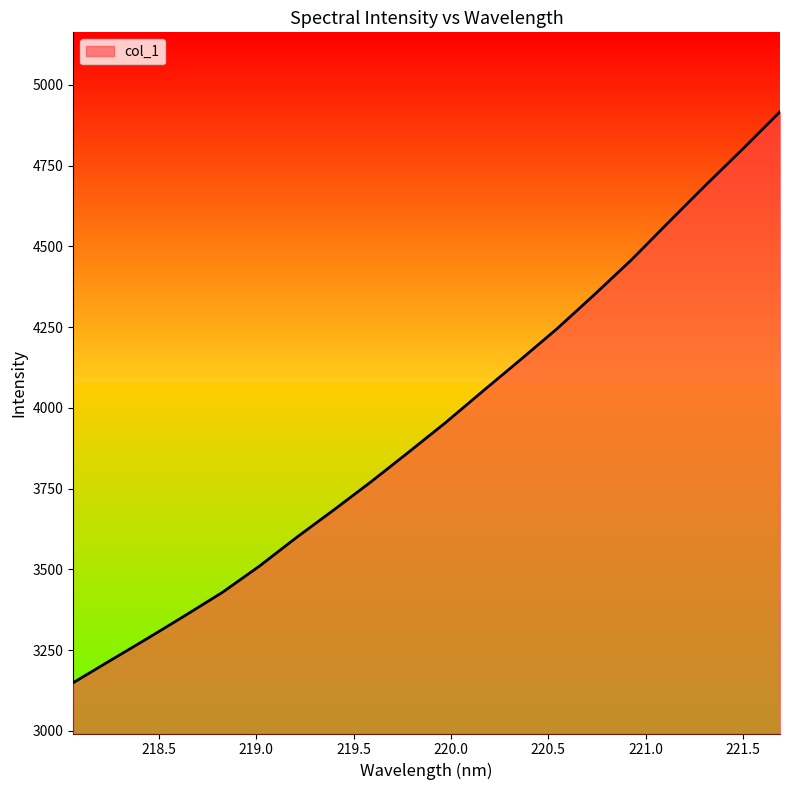

What is the greatest value displayed?

4917.0